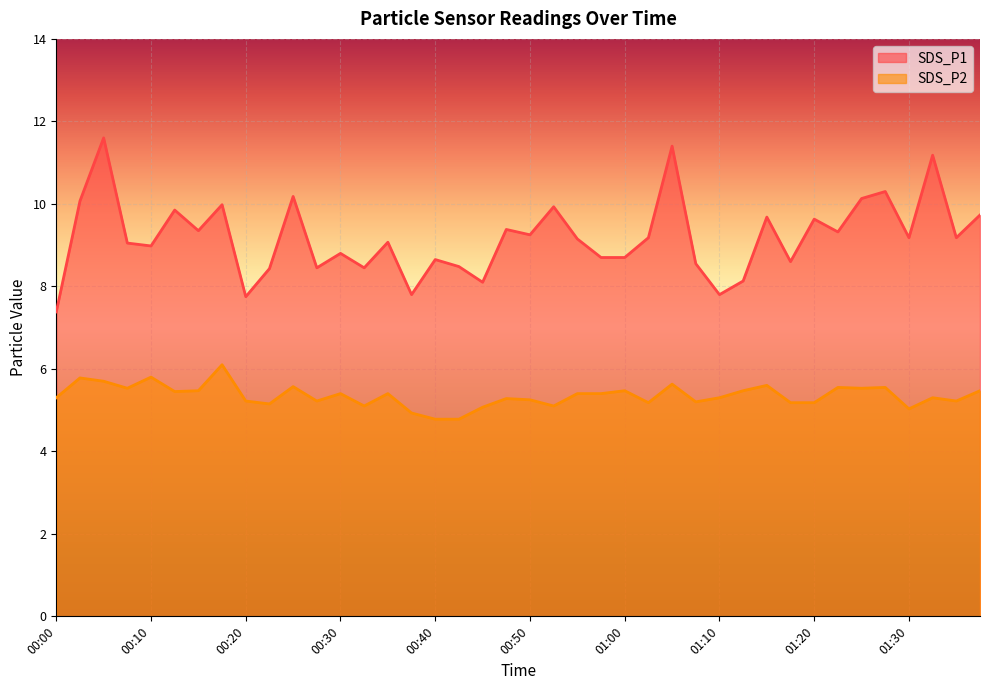

Which has a higher value, 01:17 or 00:00?

01:17